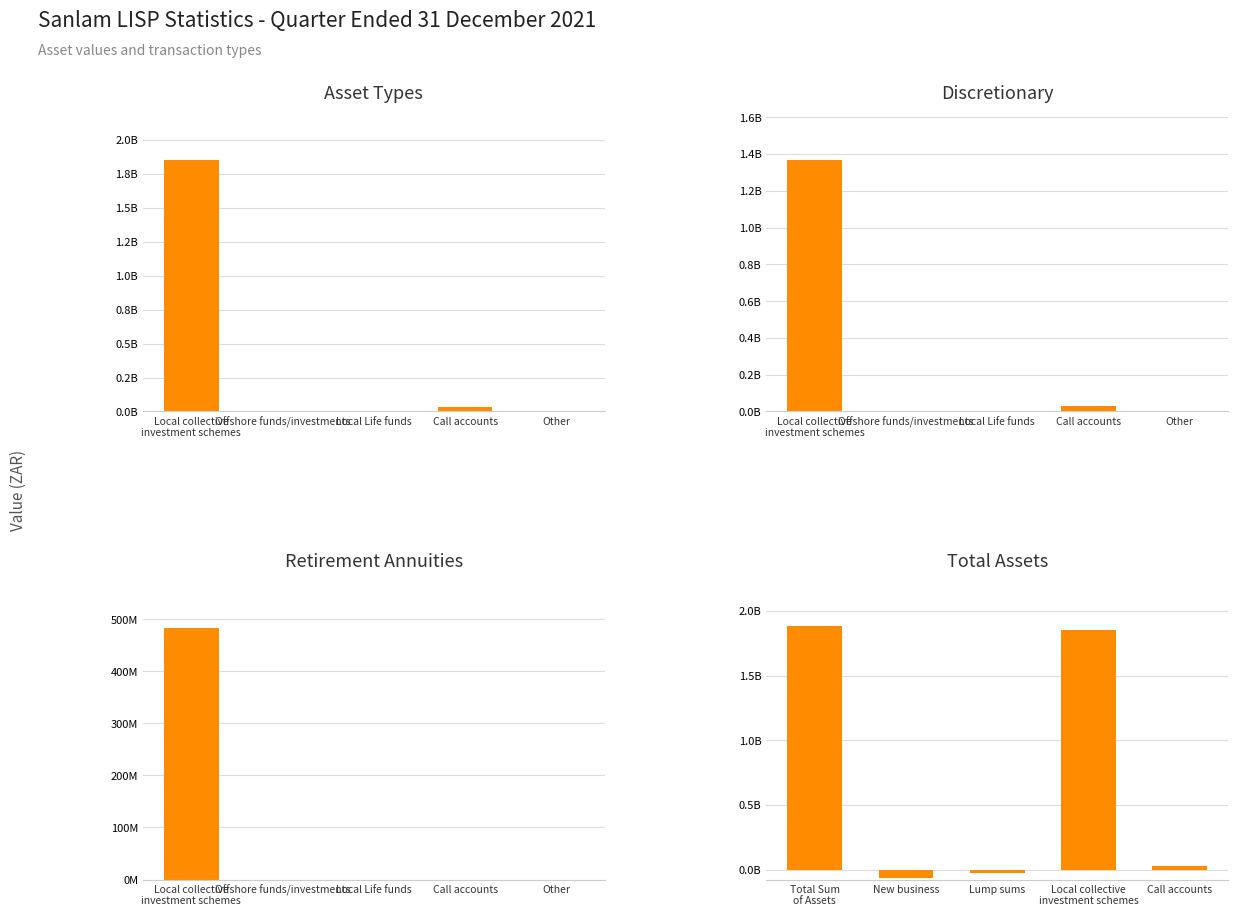

What value does the Discretionary series have at Local collective
investment schemes?

1368142856.2